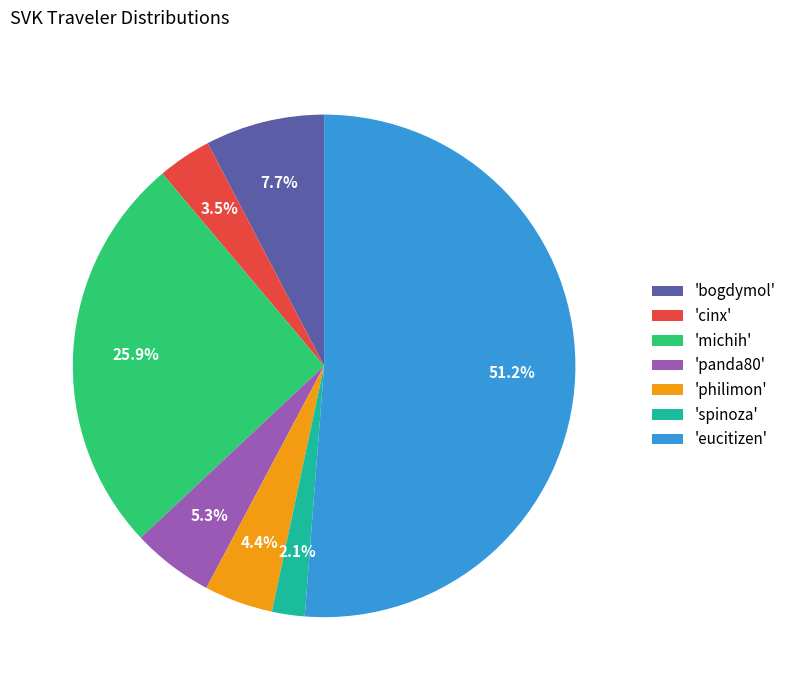

How many slices are in this pie chart?

7